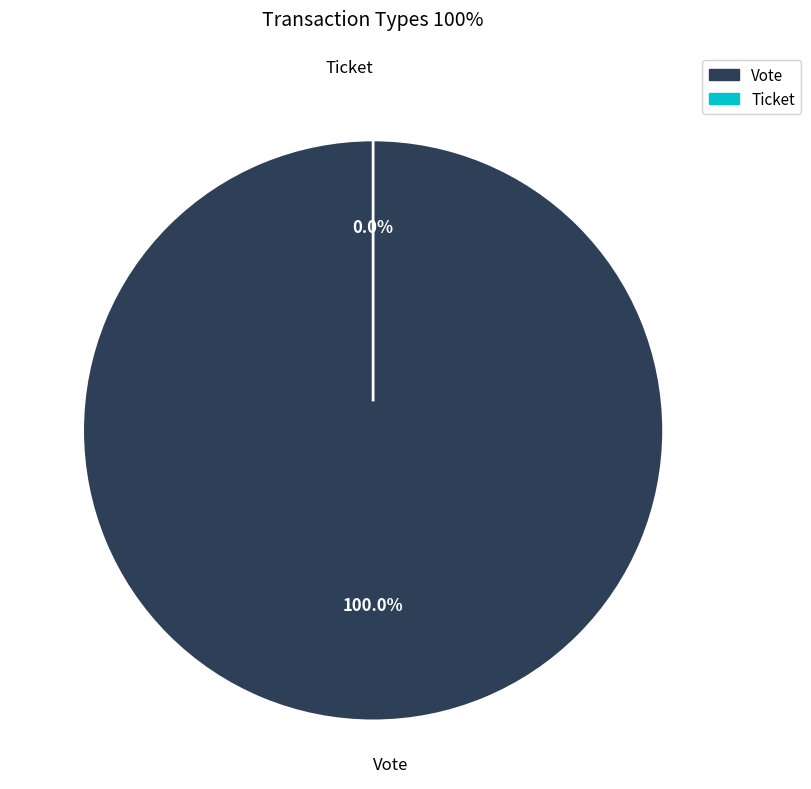

What portion of the pie excludes Ticket?

100.0%